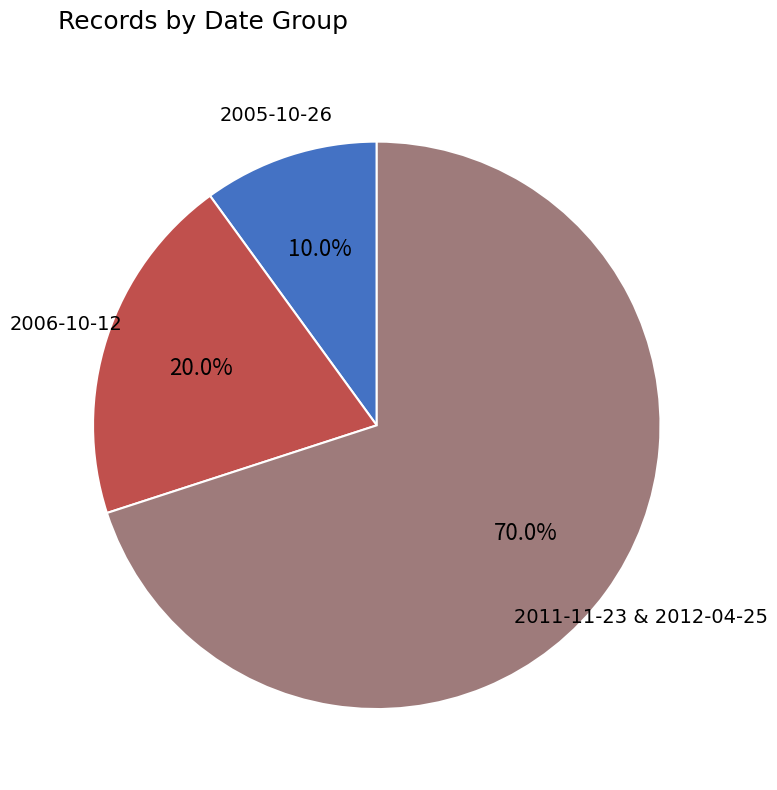

What is the total percentage of 2011-11-23 & 2012-04-25 and 2005-10-26?

80.0%